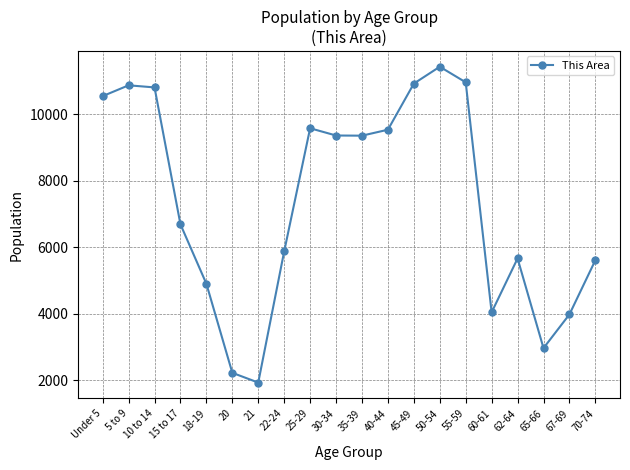

What is the value of the 17th point from the left?

5666